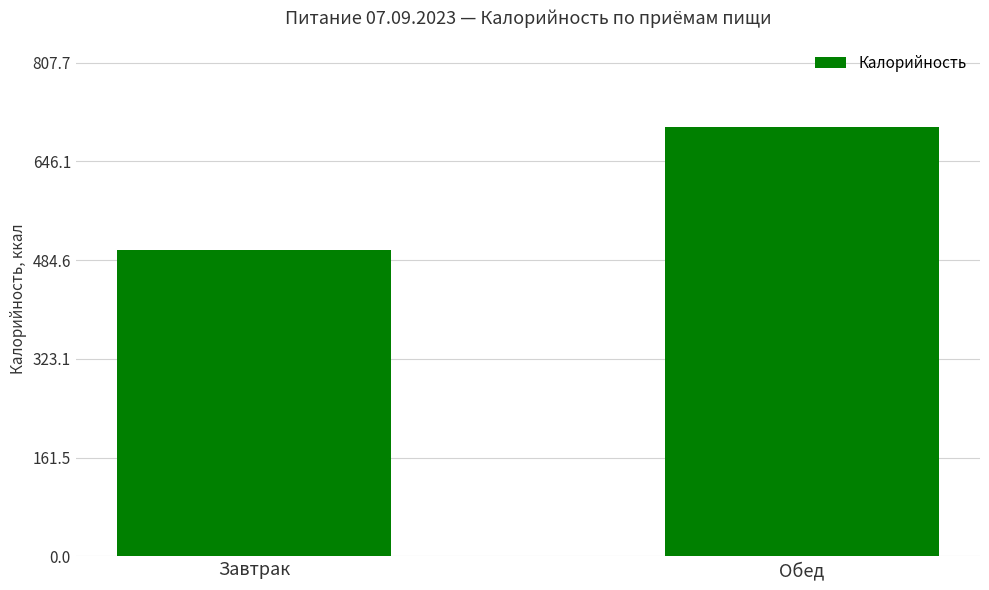

Reading left to right, list all the values displayed in this chart.

501.6	702.3